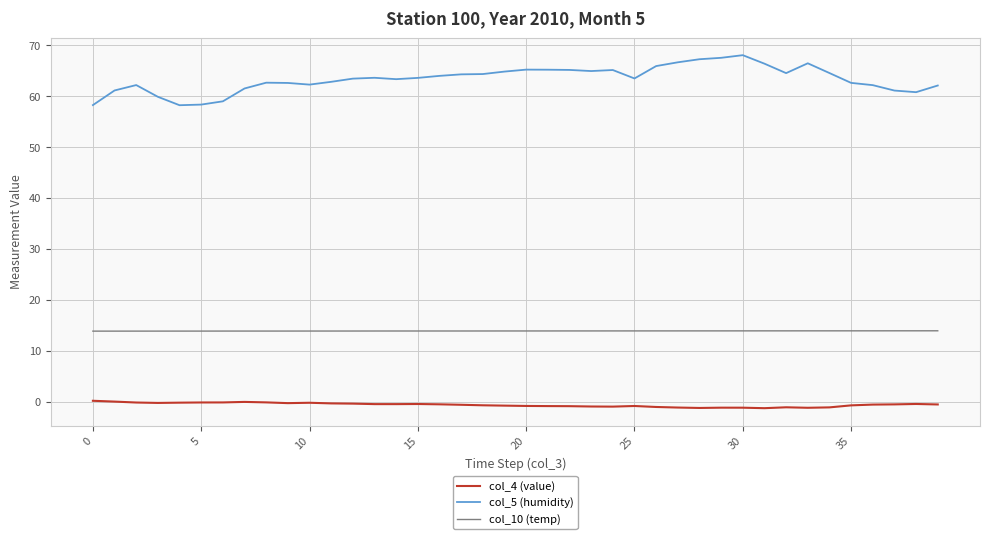

True or false: col_10 (temp) and col_4 (value) cross at least once.

False